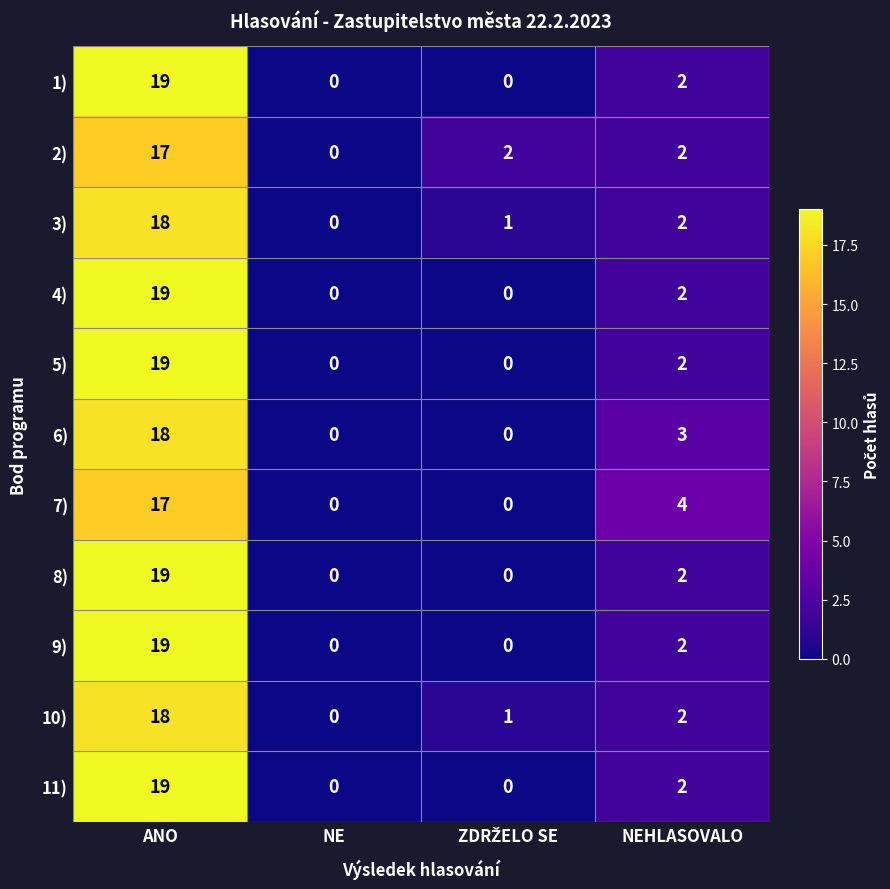

Count the number of data series in this chart.

11